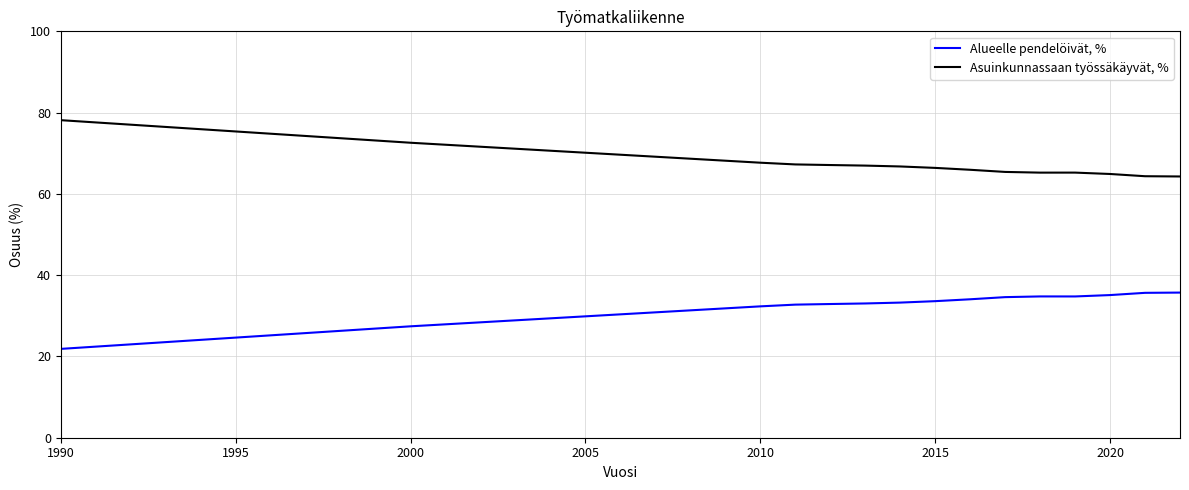

True or false: Alueelle pendelöivät, % and Asuinkunnassaan työssäkäyvät, % cross at least once.

False